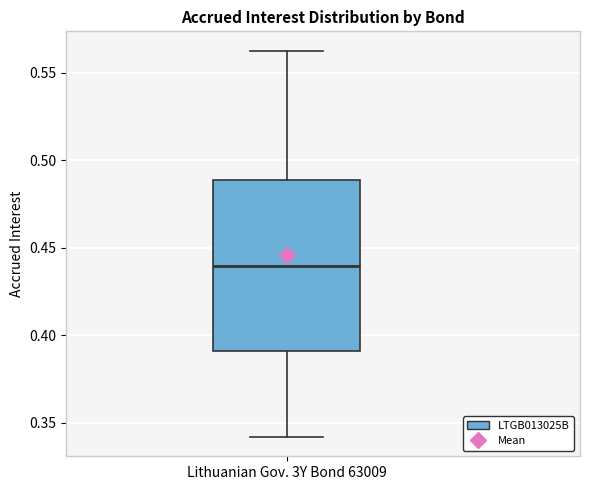

Read this box plot against the y-axis: the position of the median line, the range covered by the box, and the ends of both whiskers. The values are not printed on the chart, so give them approximately, as read against the axis.

median 0.440, box 0.390 to 0.490, whiskers 0.340 to 0.565